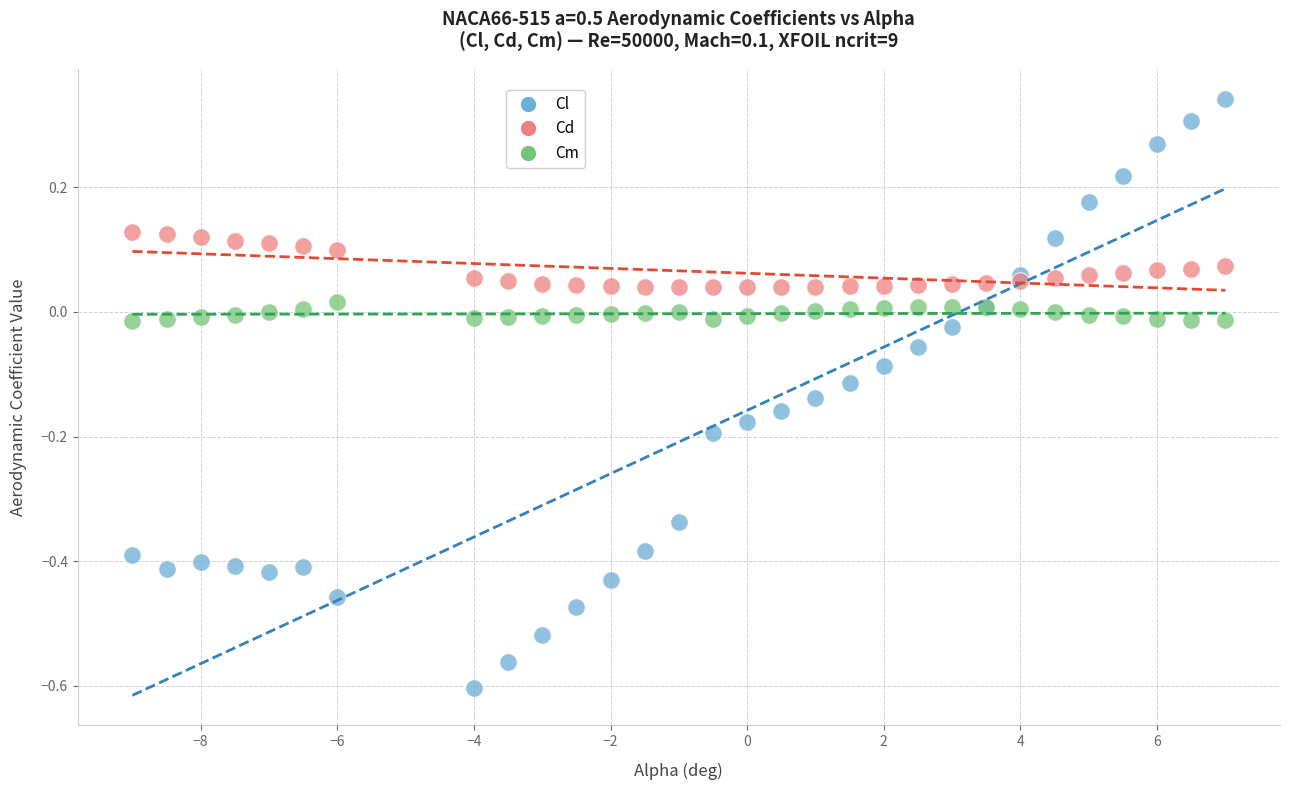

Which series has the widest spread of Y values?

Cl